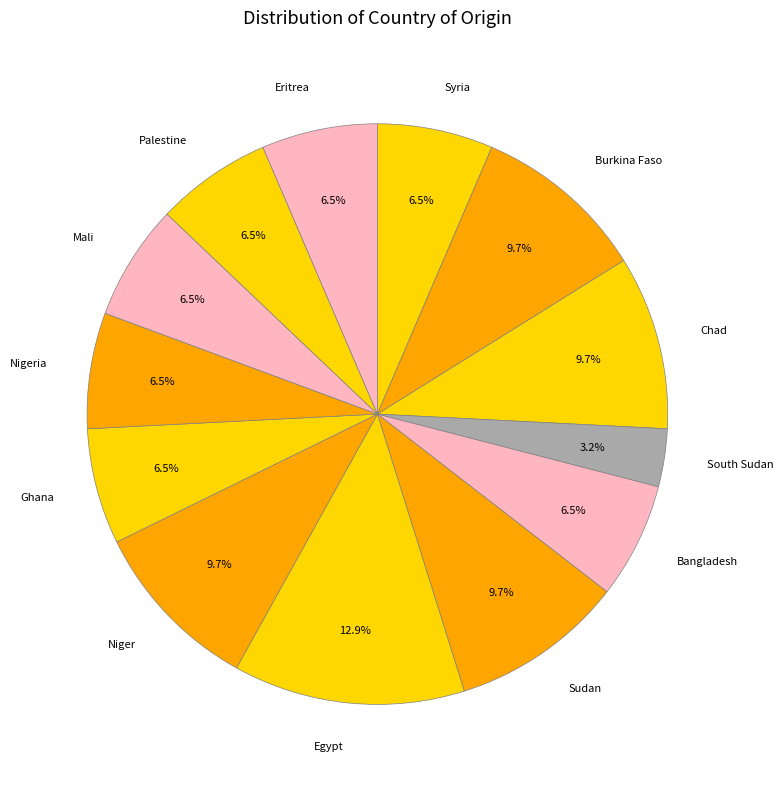

What is the smallest slice in the pie chart?

South Sudan